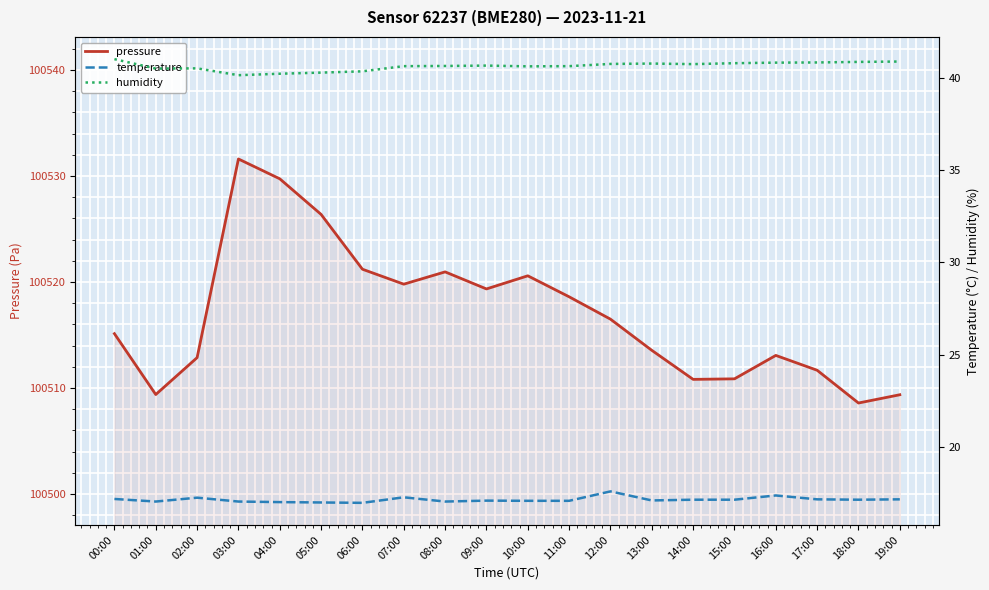

The value of temperature at 10:00 is 17.1. True or false?

True